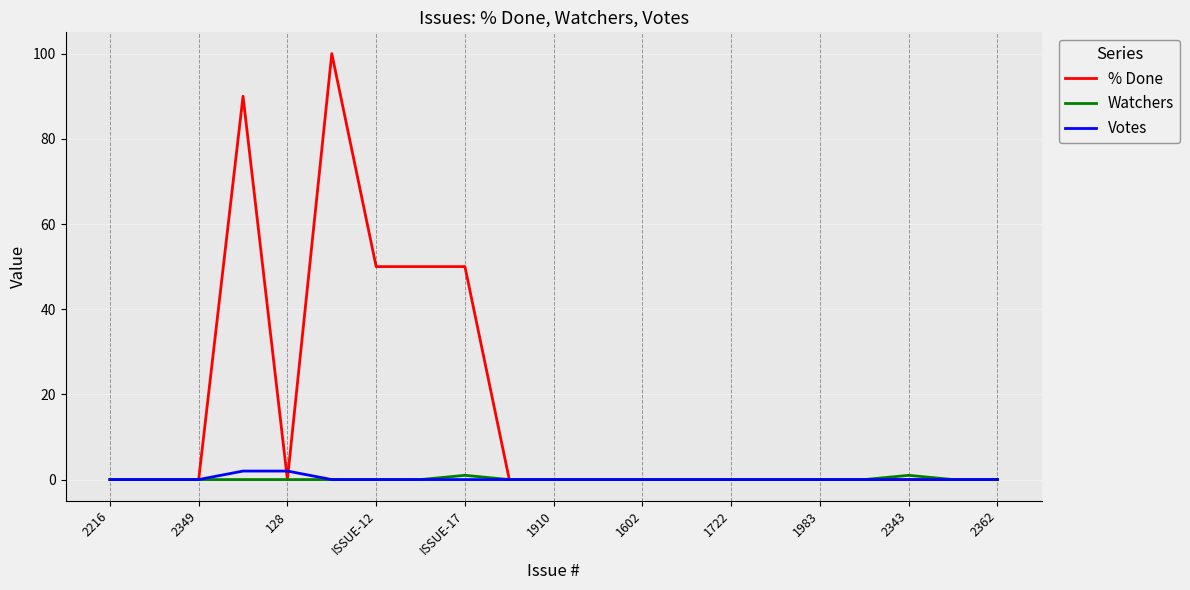

Which series has the widest spread of values?

% Done